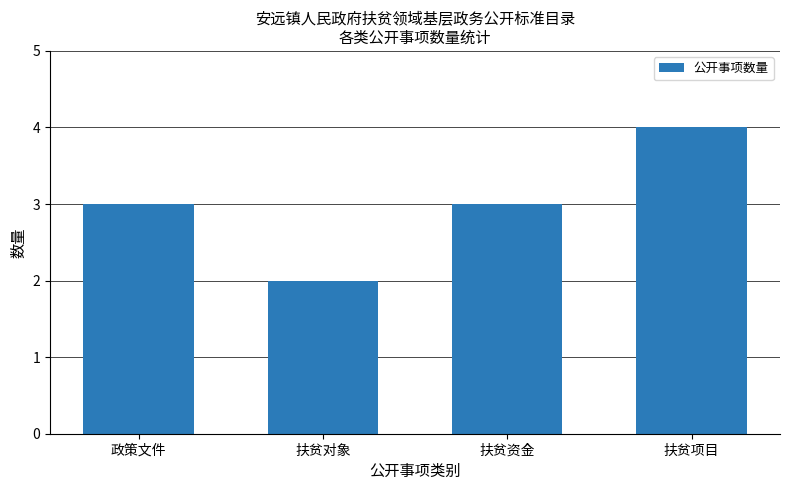

Count the number of categories in the chart.

4